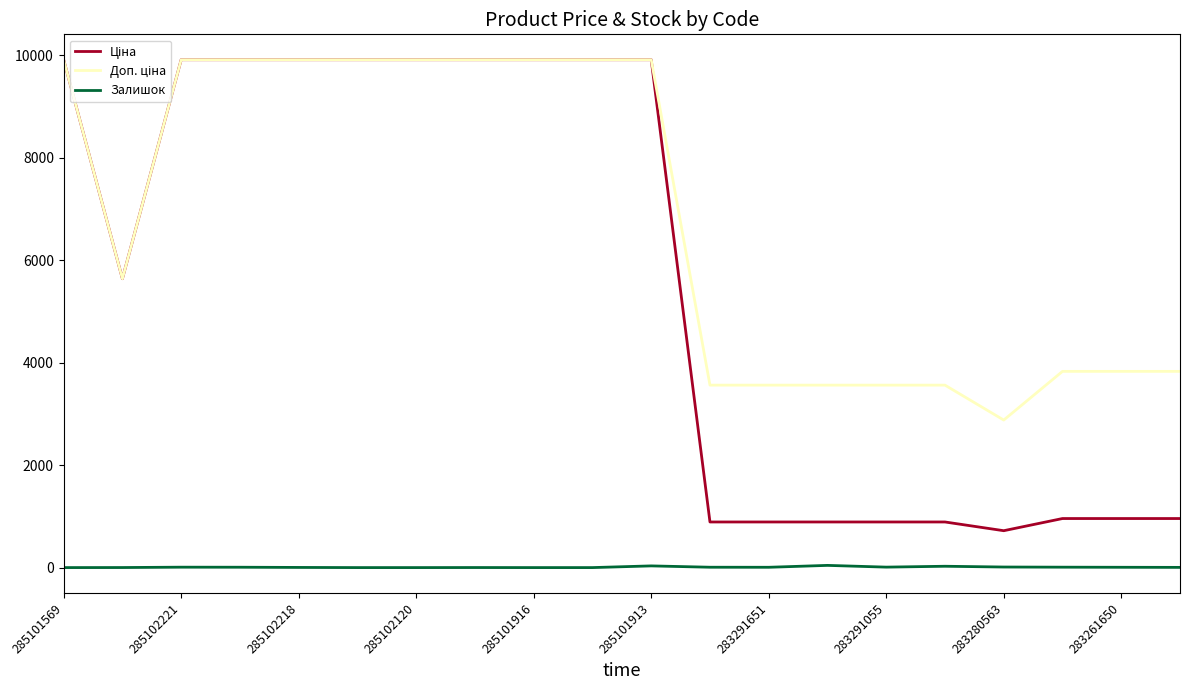

What is the greatest value displayed?

9908.5